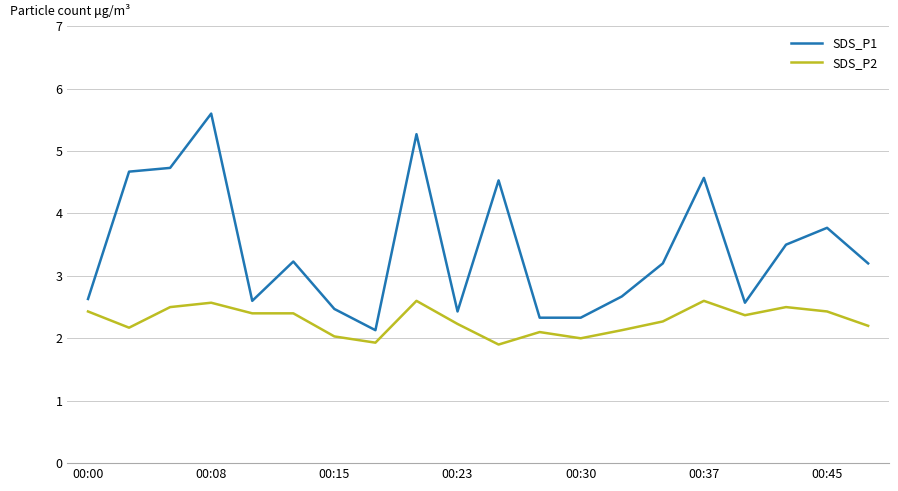

List the series in order of their peak value, lowest first.

SDS_P2, SDS_P1